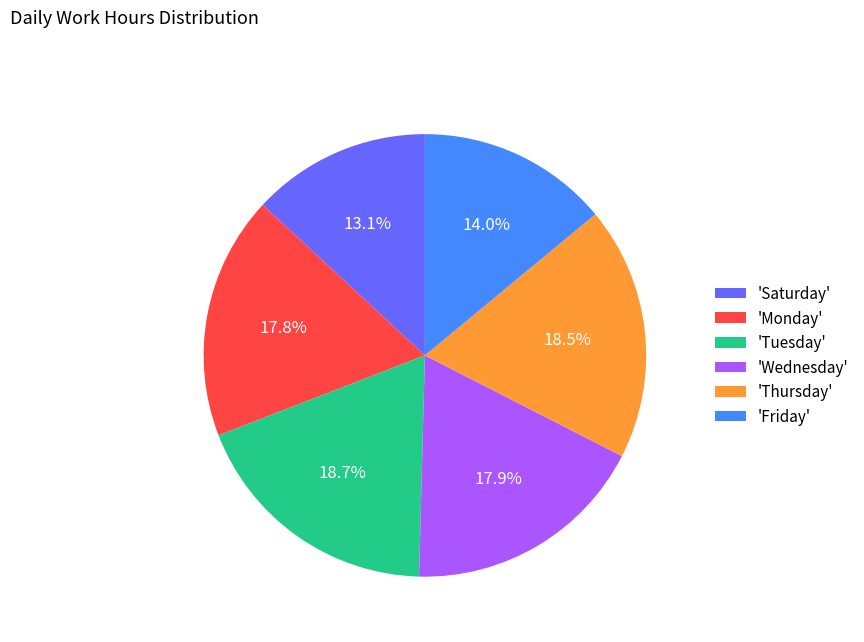

What percentage do 'Friday' and 'Thursday' together represent?

32.5%